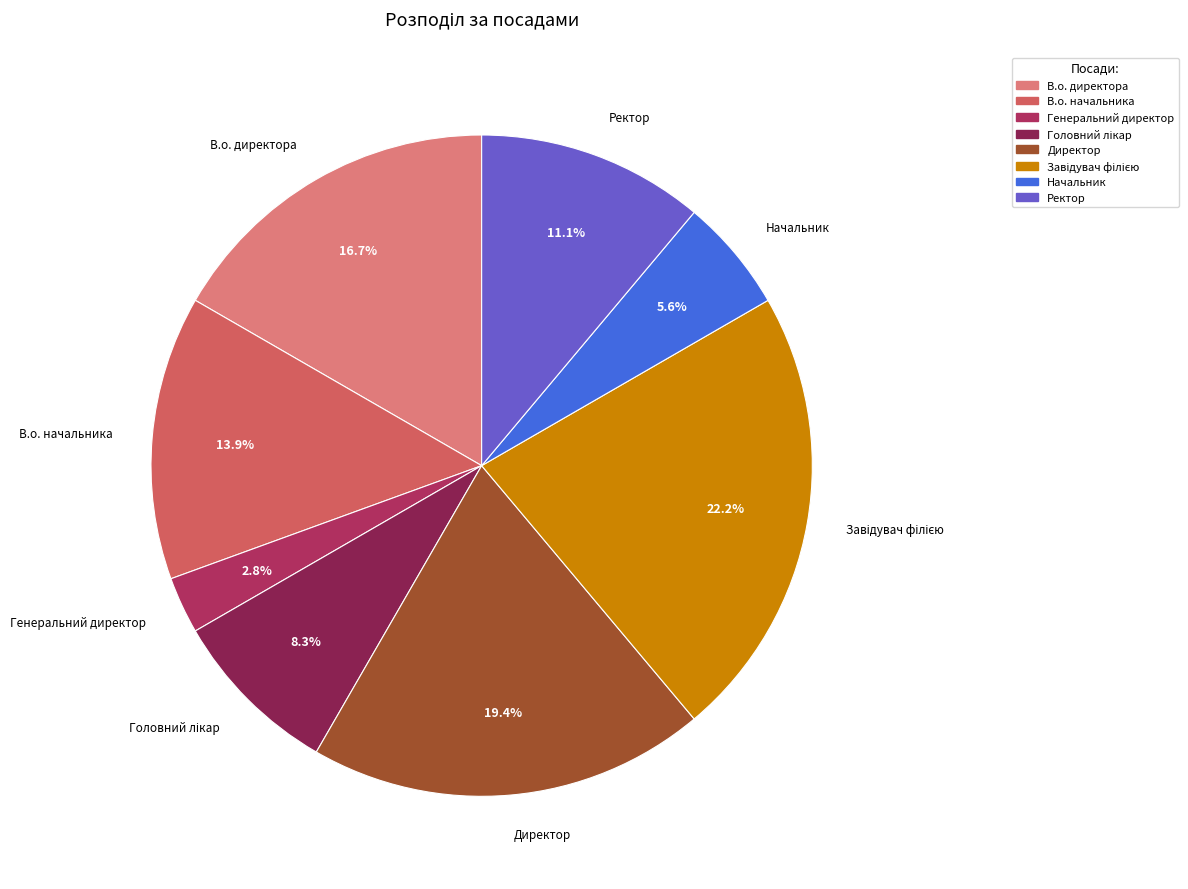

Which has a higher value, Генеральний директор or Ректор?

Ректор